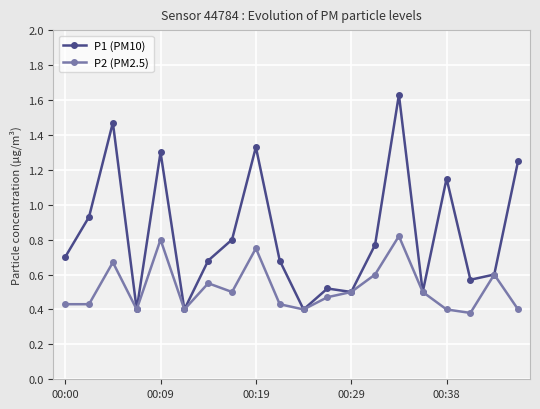

True or false: P1 (PM10) has more than 0 interior local peaks.

True